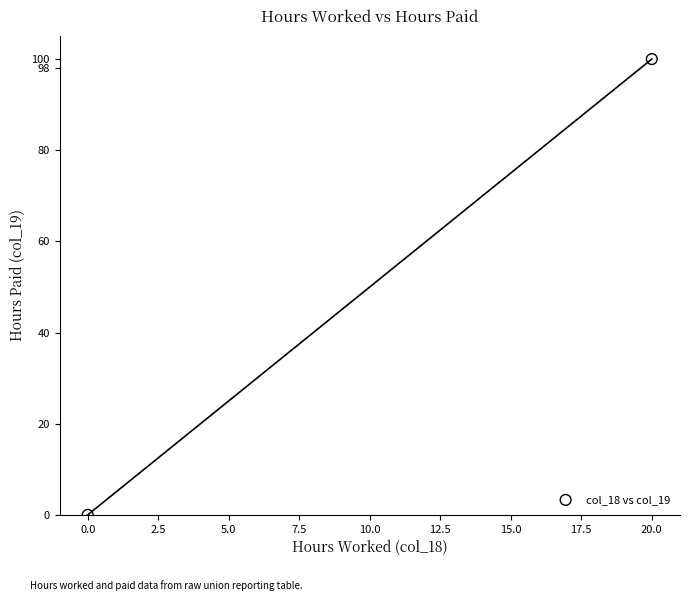

What is the average X value?

10